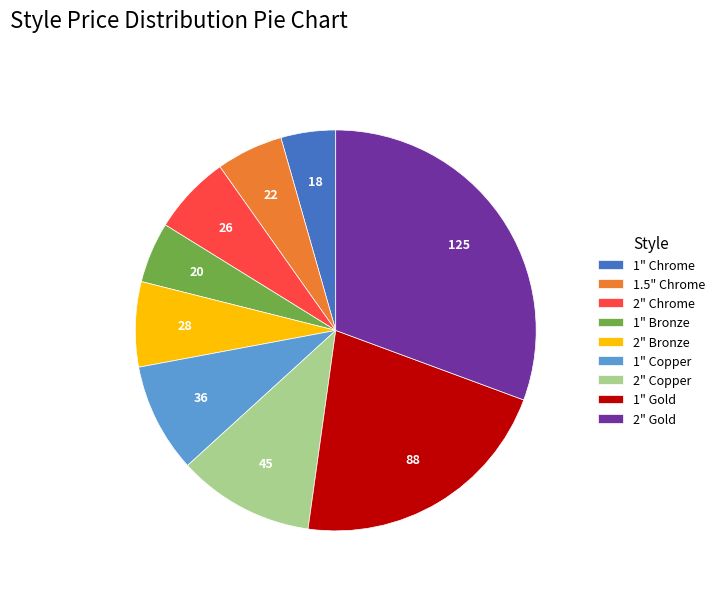

Is the sum of 2" Bronze and 1" Chrome greater than half?

No